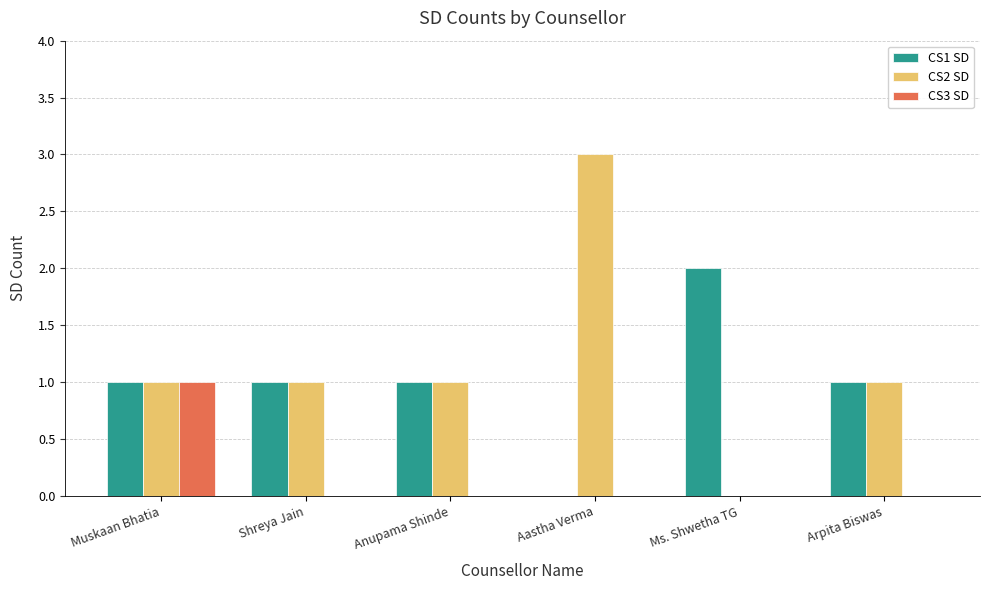

Is the value of CS3 SD at Aastha Verma greater than the value of CS2 SD at Shreya Jain?

No